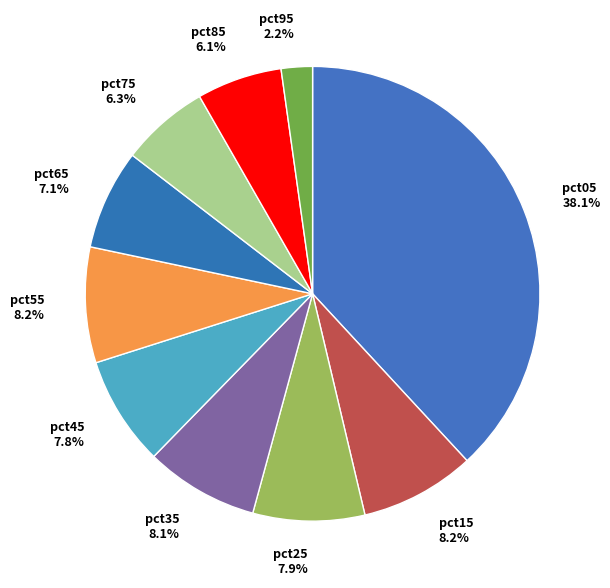

To the nearest percent, what percentage of the pie is pct25?

8%